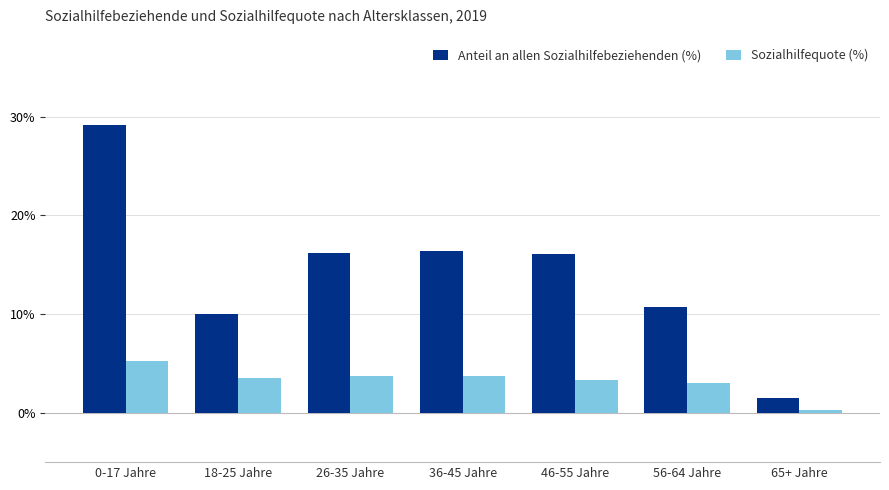

What is the label of the 1st bar from the left?

0-17 Jahre